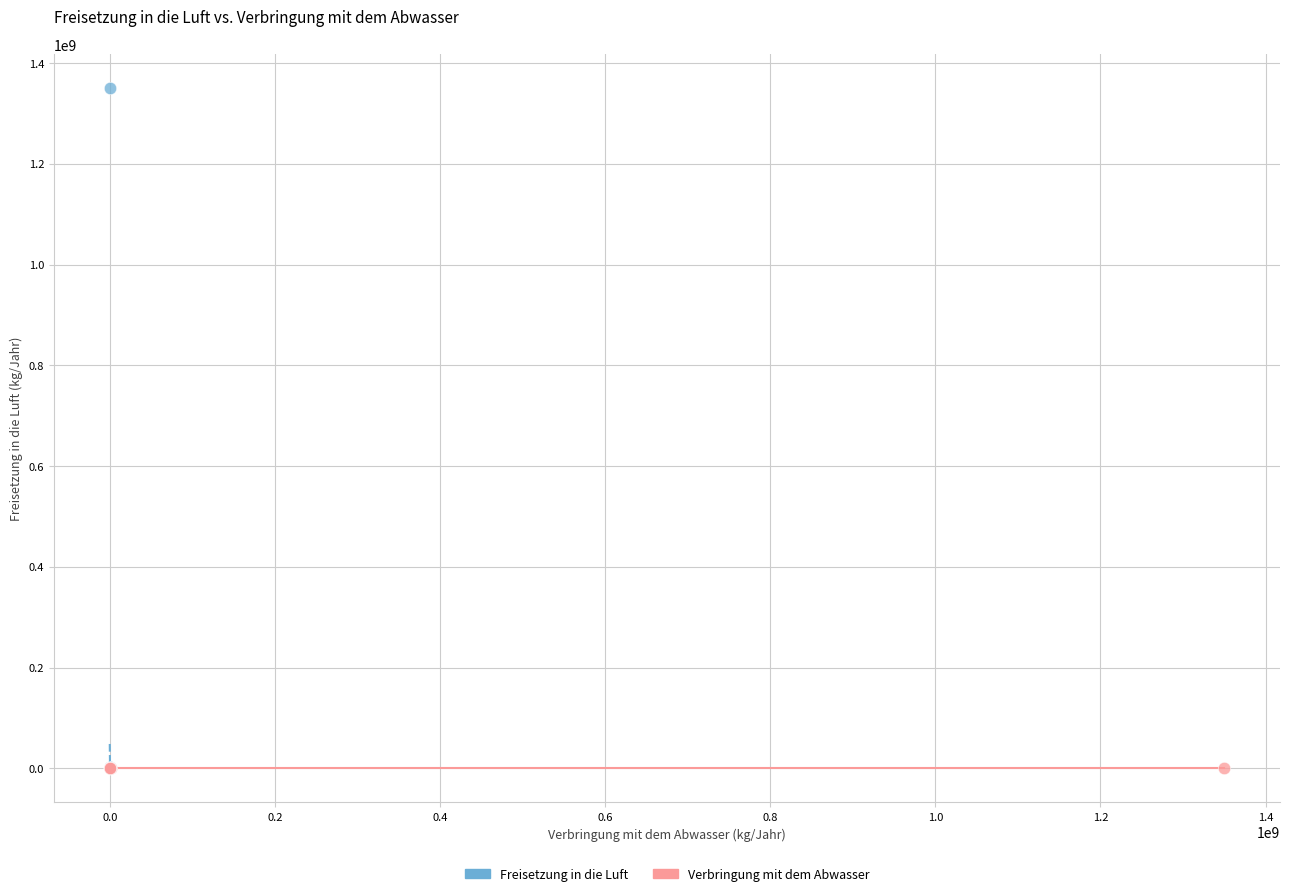

Which series contains the highest Y value?

Freisetzung in die Luft